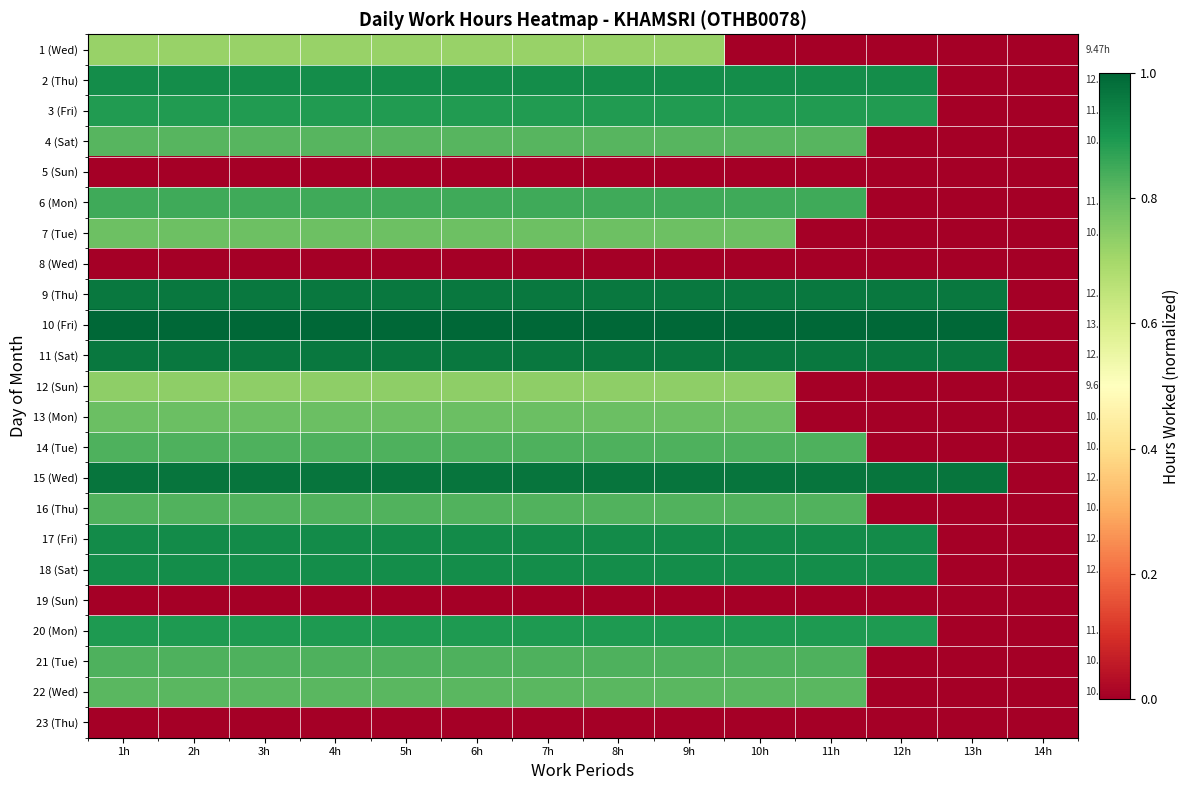

Which series has the largest total across all categories?

10 (Fri)